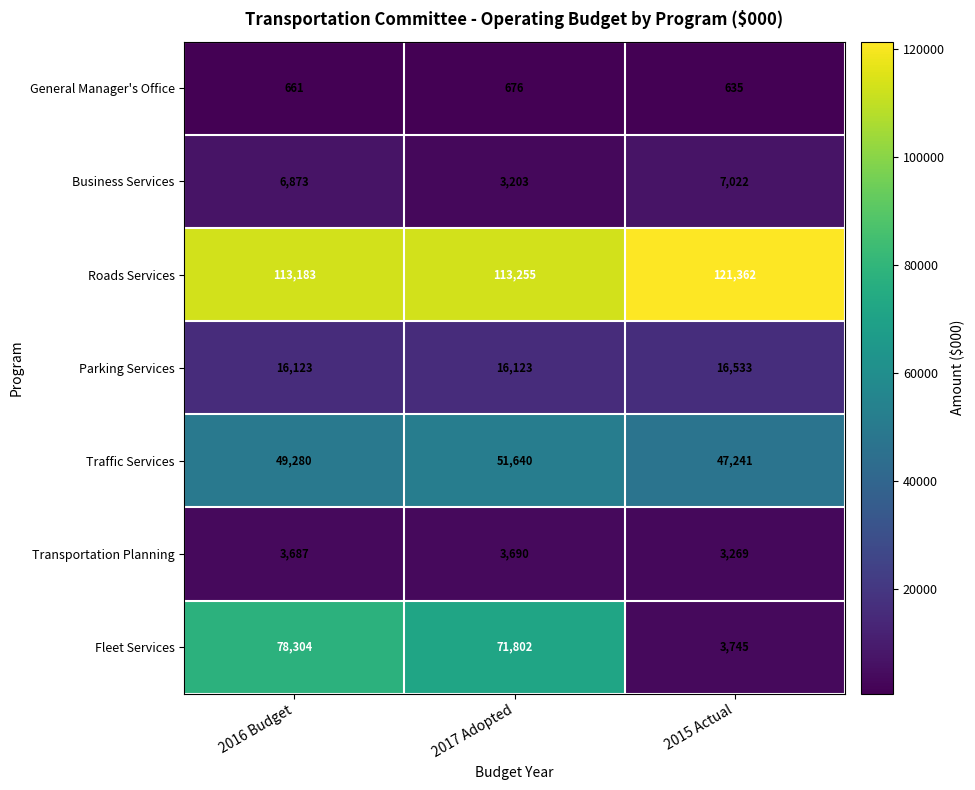

Reading left to right, list all the values displayed in this chart.

General Manager's Office: 661	676	635
Business Services: 6873	3203	7022
Roads Services: 113183	113255	121362
Parking Services: 16123	16123	16533
Traffic Services: 49280	51640	47241
Transportation Planning: 3687	3690	3269
Fleet Services: 78304	71802	3745